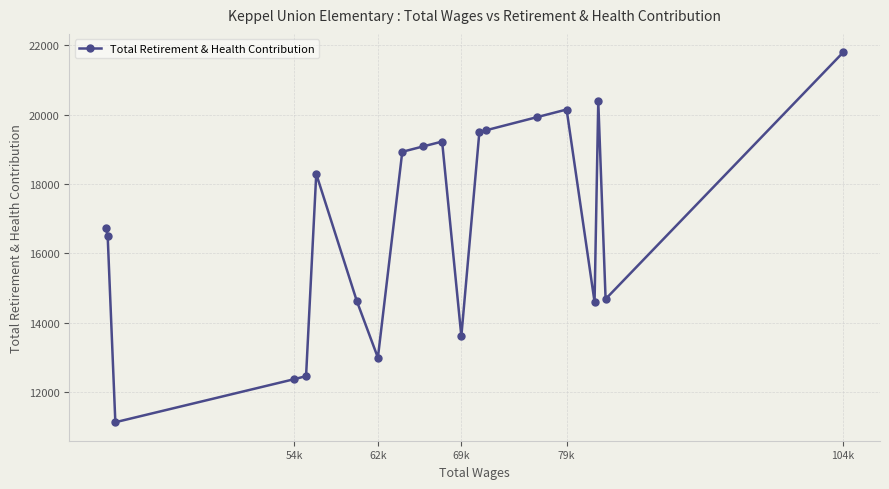

What is the average value?

16824